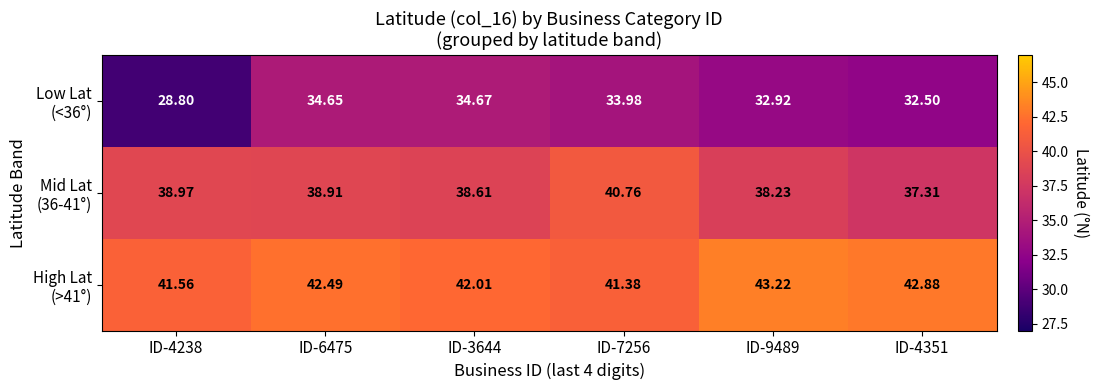

At which category is the sum across all series the highest?

ID-7256